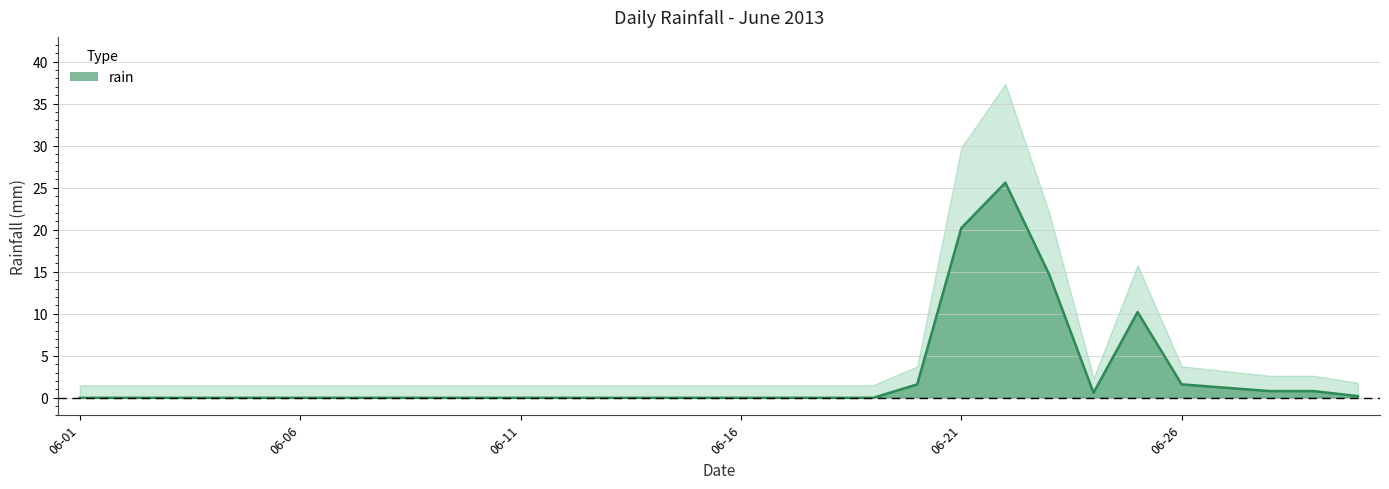

True or false: the data shows 0.0 at 06-16.

True